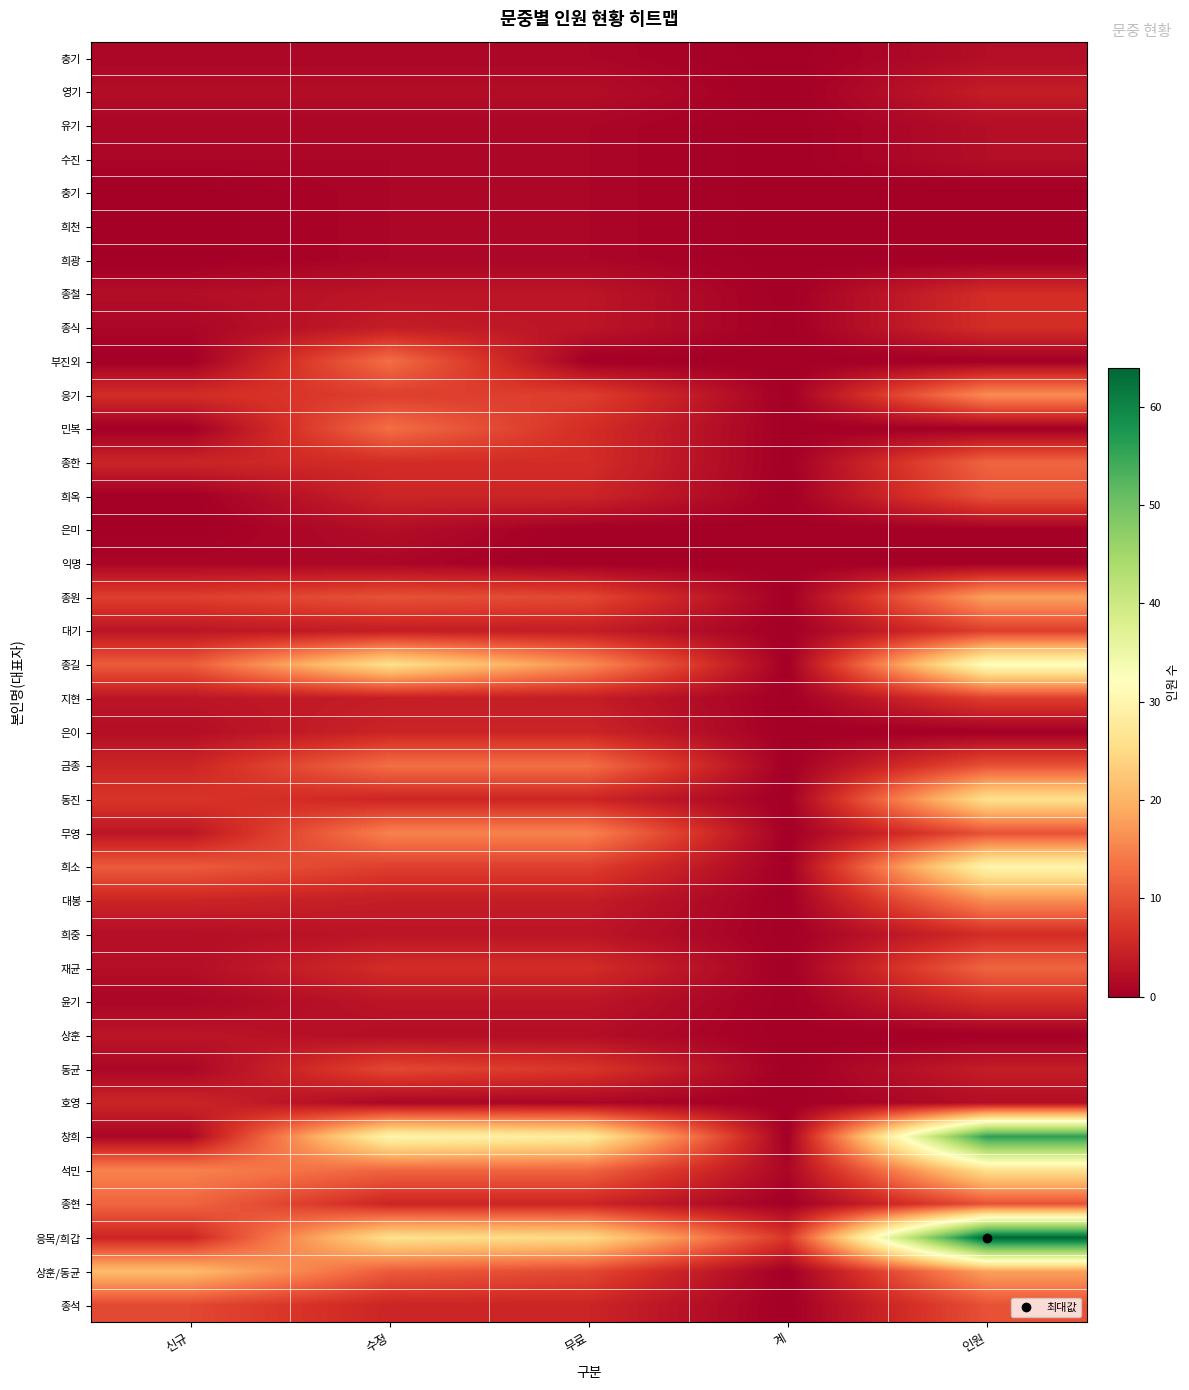

Count the number of data series in this chart.

38